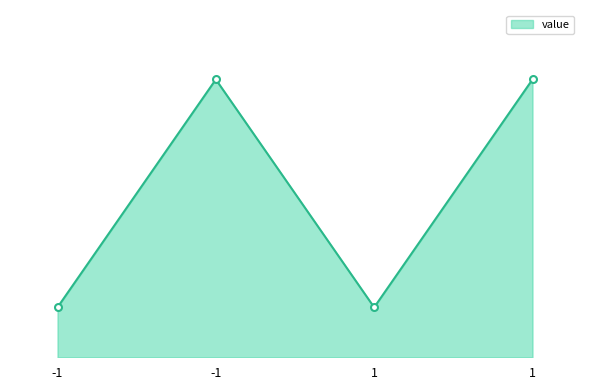

The value at -1 is 36.0. True or false?

True